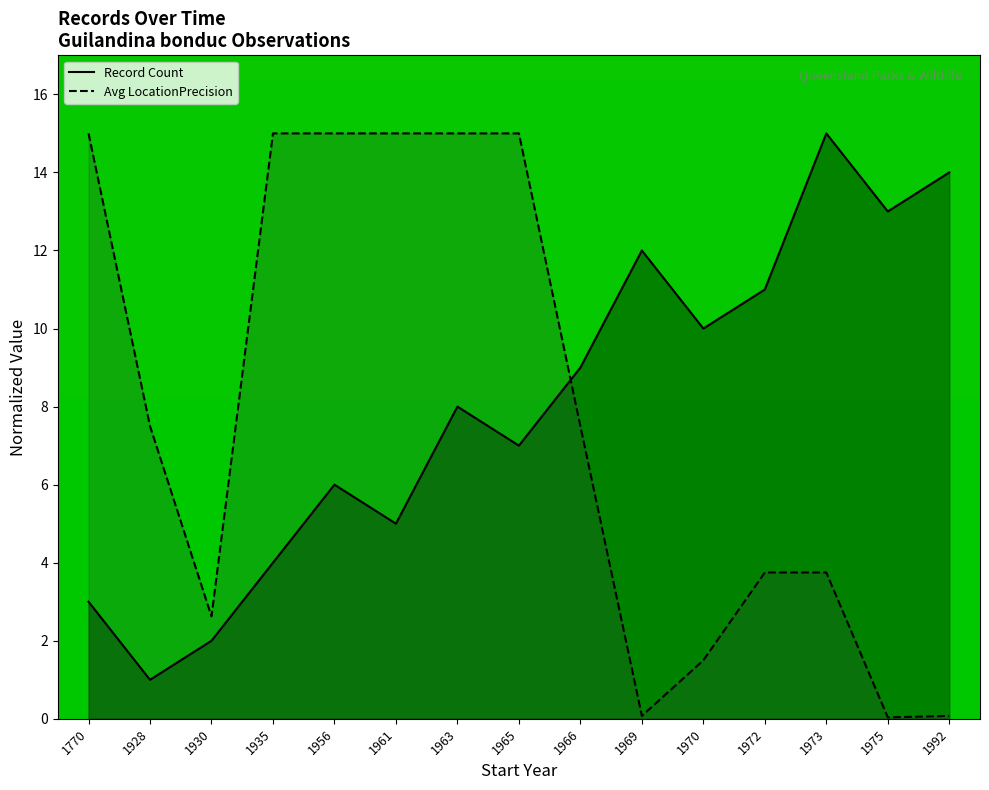

Reading left to right, extract all data points from this chart.

Record Count: 1770=3.0	1928=1.0	1930=2.0	1935=4.0	1956=6.0	1961=5.0	1963=8.0	1965=7.0	1966=9.0	1969=12.0	1970=10.0	1972=11.0	1973=15.0	1975=13.0	1992=14.0
Avg LocationPrecision: 1770=15.0	1928=7.5	1930=2.6	1935=15.0	1956=15.0	1961=15.0	1963=15.0	1965=15.0	1966=7.5	1969=0.1	1970=1.5	1972=3.8	1973=3.8	1975=0.0	1992=0.1